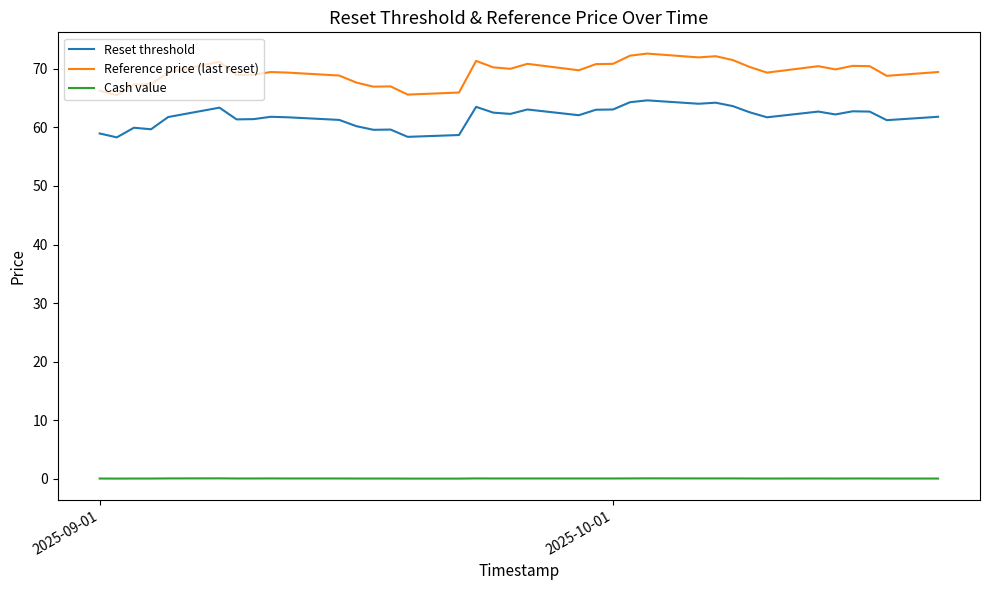

How many lines are shown in the chart?

3